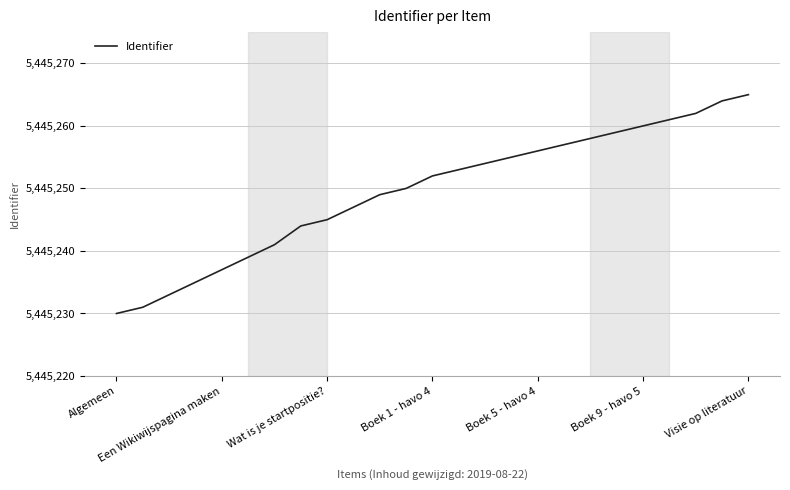

What is the maximum value shown in the chart?

5445265